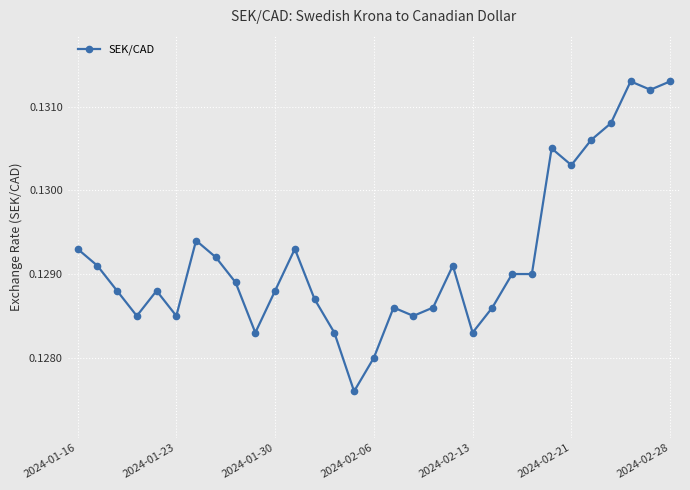

Count the values in the range 0 to 1.

31